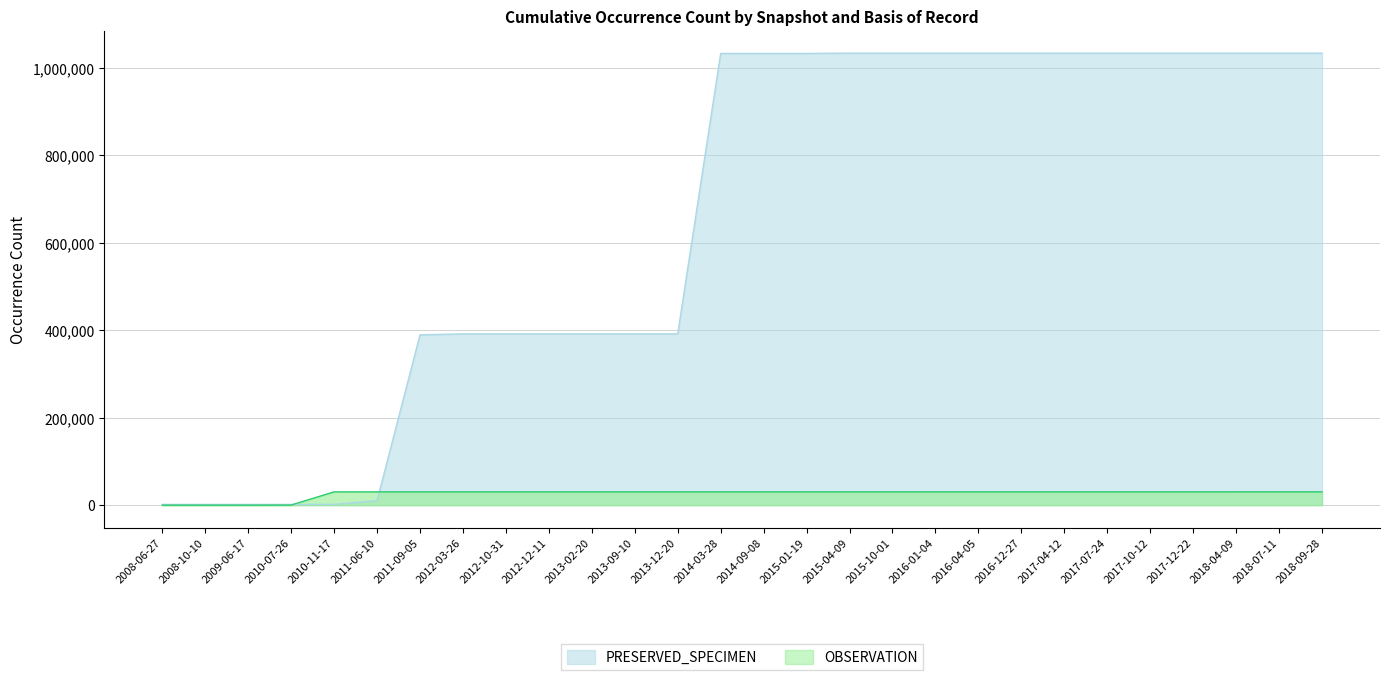

Is the value of PRESERVED_SPECIMEN at 2017-04-12 greater than the value of OBSERVATION at 2010-11-17?

Yes